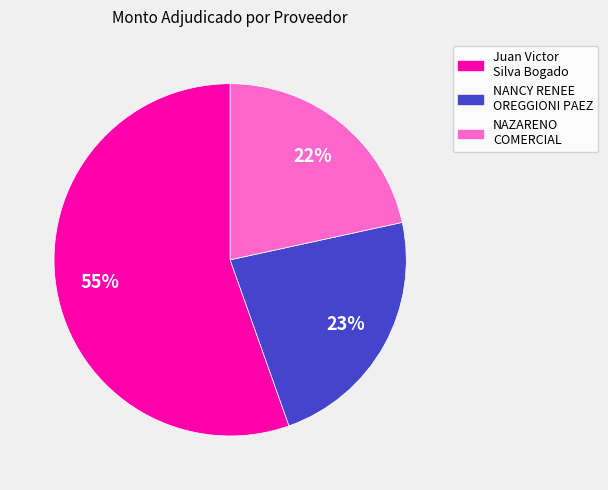

To the nearest percent, what is the average slice percentage?

33%